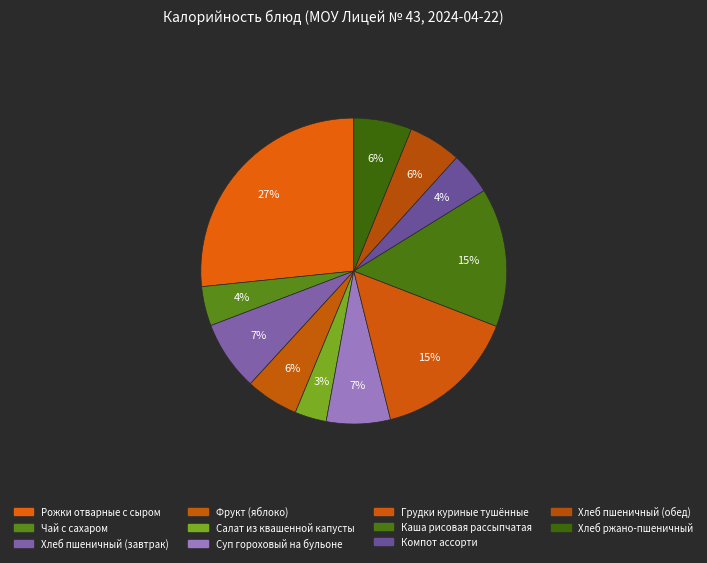

To the nearest percent, what portion does Каша рисовая рассыпчатая represent?

15%